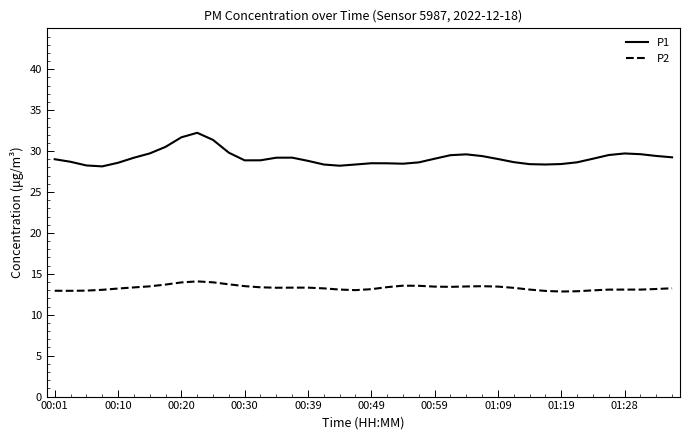

True or false: P2 has more than 1 interior local peaks.

True